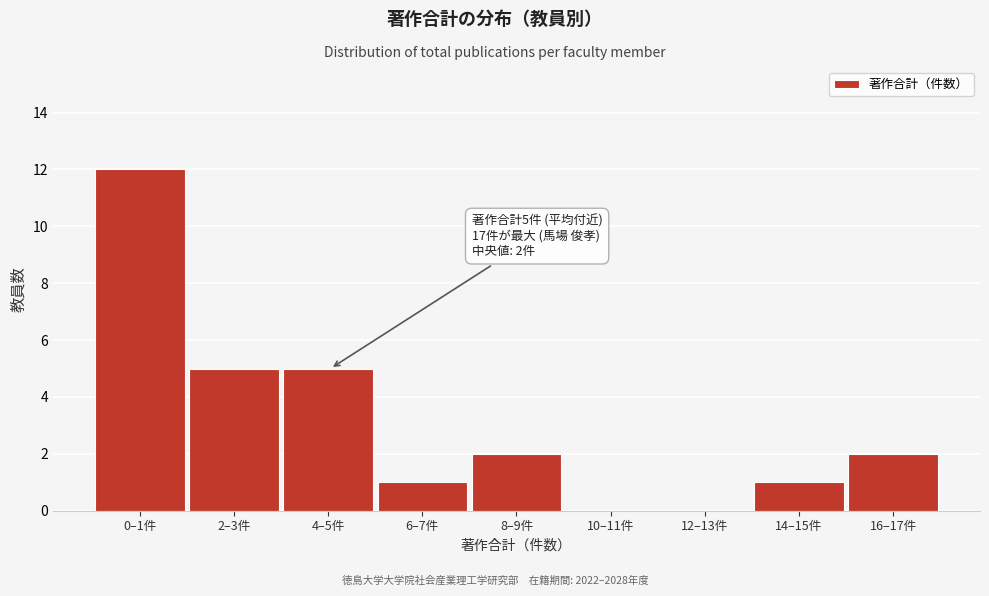

Reading left to right, extract all data points from this chart.

0–1件=12	2–3件=5	4–5件=5	6–7件=1	8–9件=2	10–11件=0	12–13件=0	14–15件=1	16–17件=2